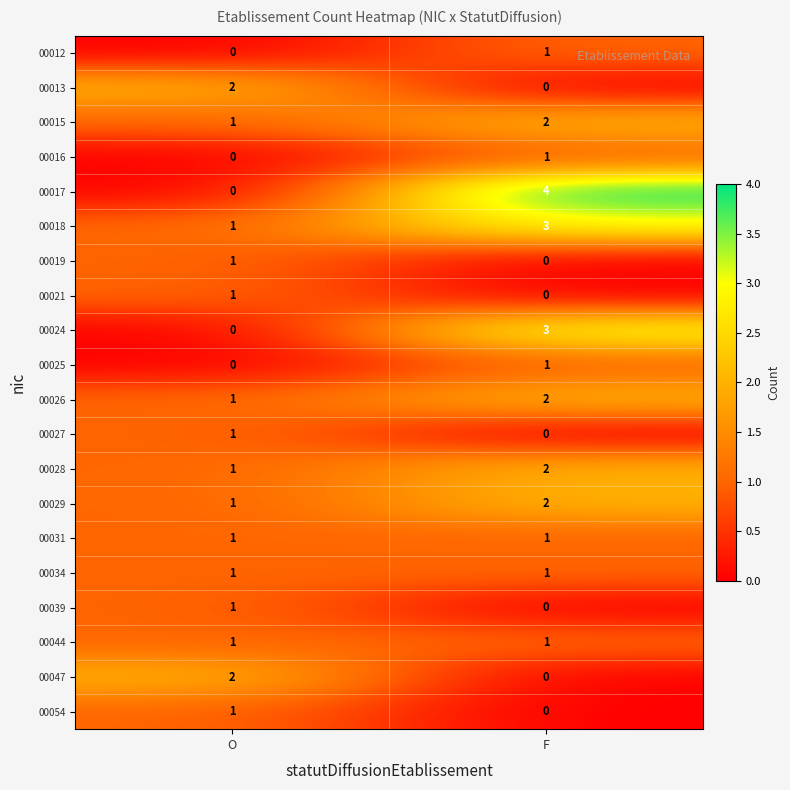

What is the spread (max minus min) of values at F?

4